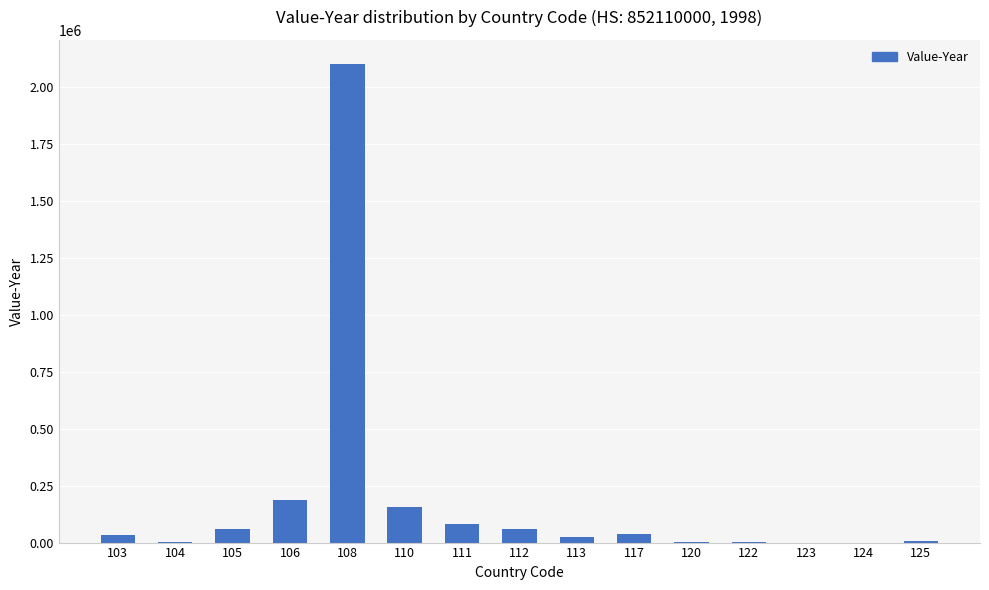

What is the ratio of the value at 124 to the value at 104?

0.1